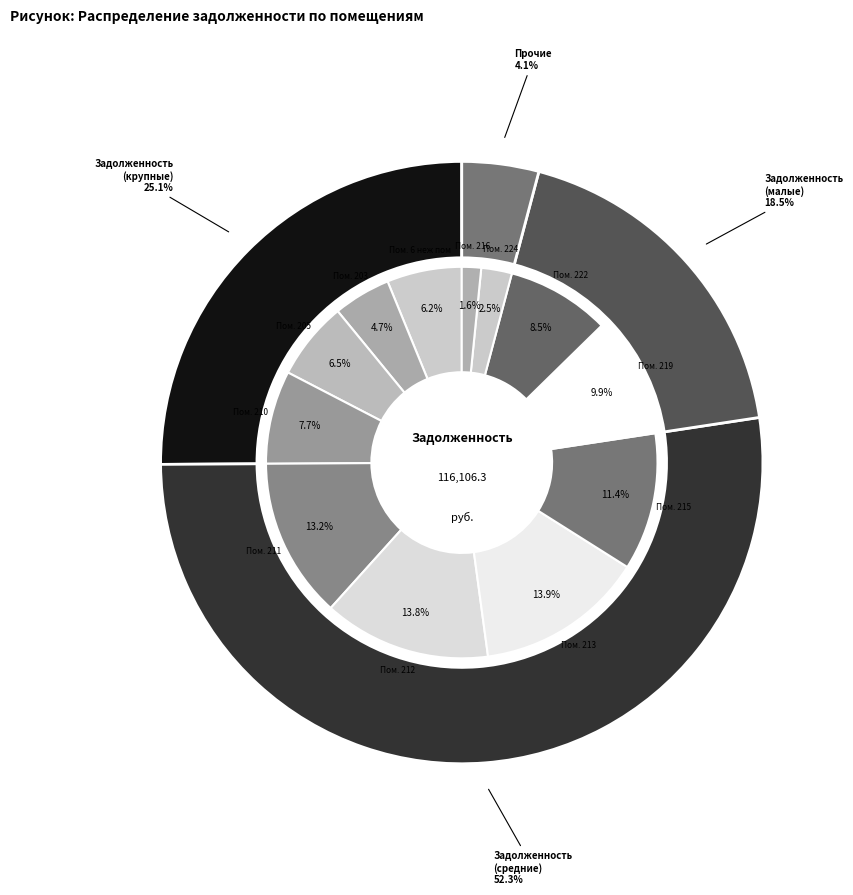

What percentage is the 219 slice, to the nearest percent?

10%